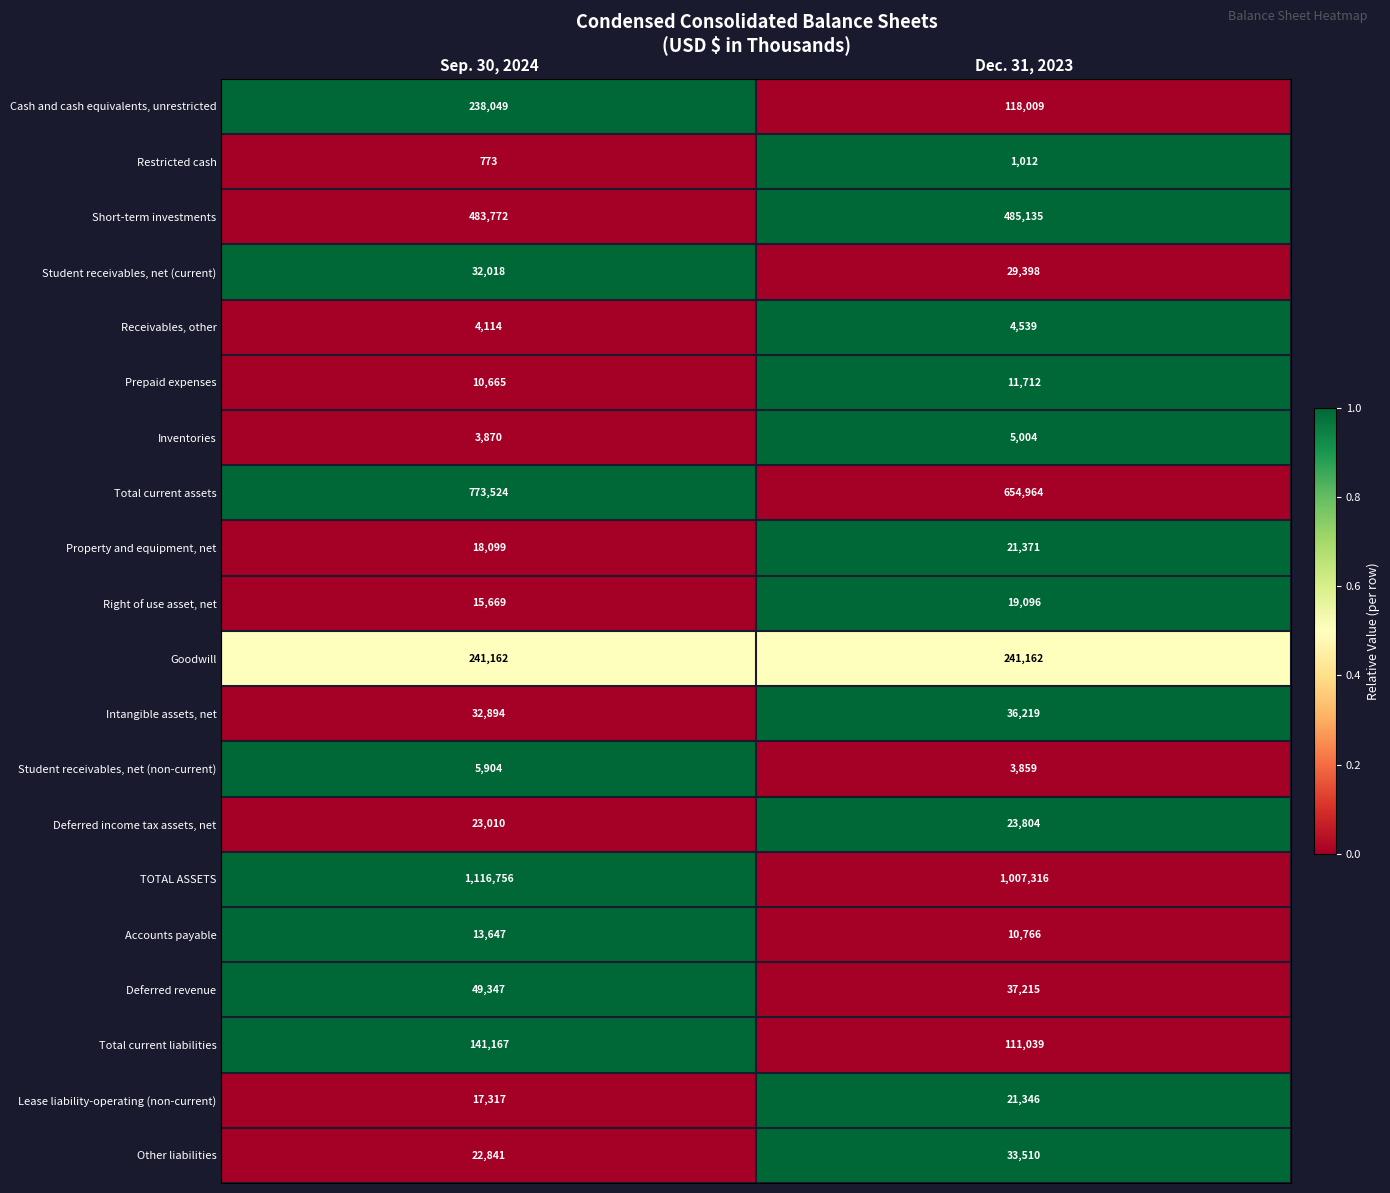

How many series are shown in this chart?

20